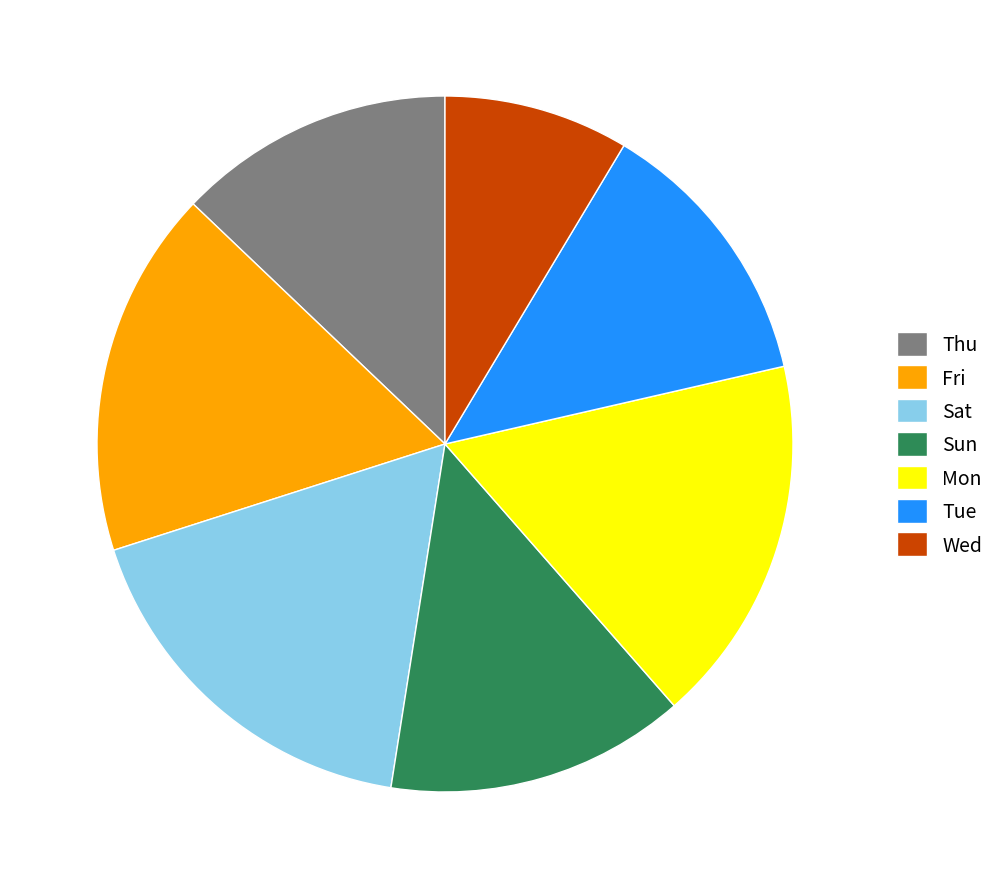

Does Sat represent more than half of the total?

No